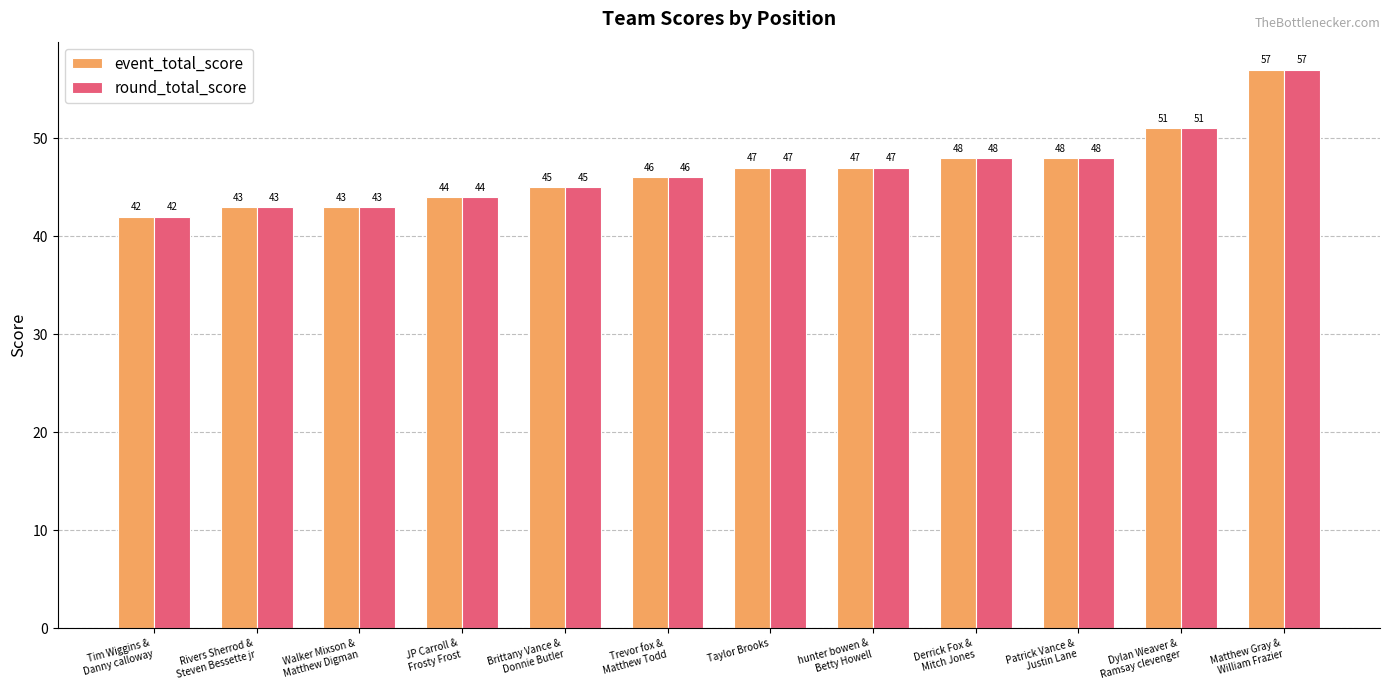

How many bars are there in each group?

2